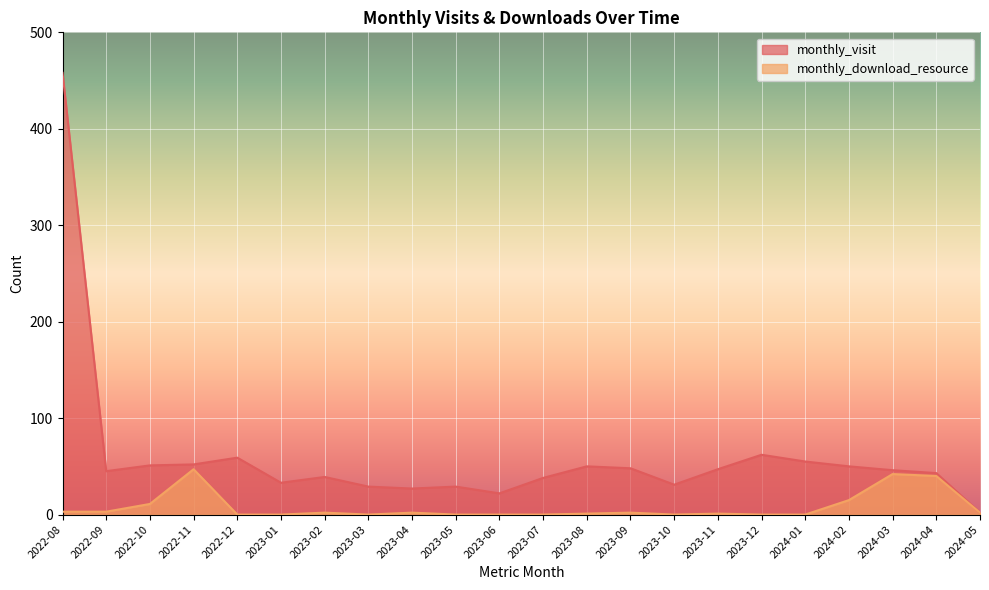

Does the chart display data point markers on the line(s)?

No